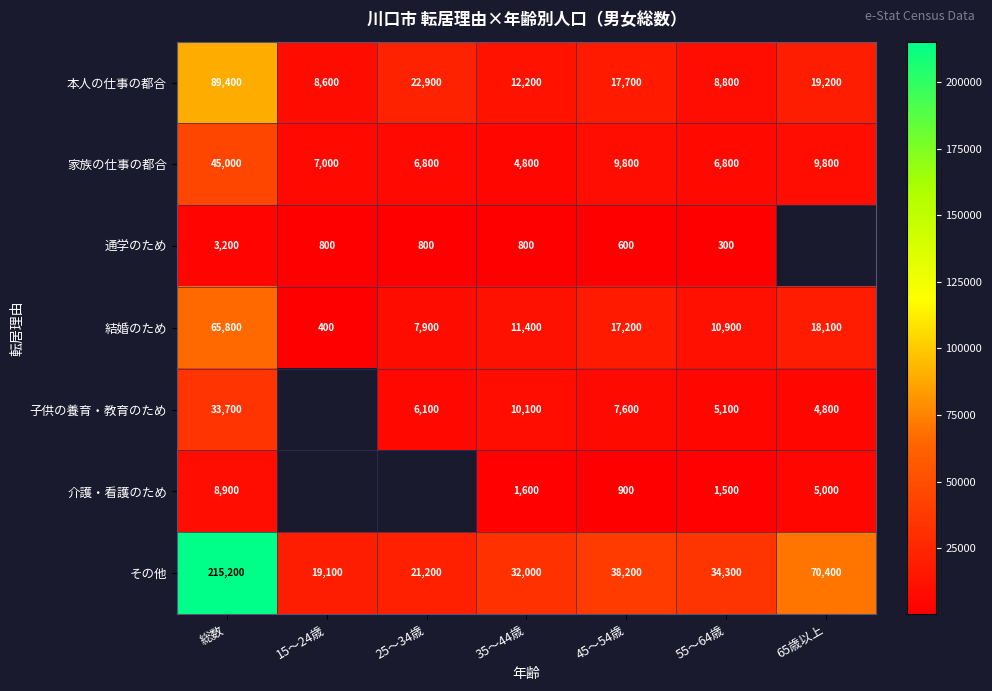

Which category has the highest value in the 家族の仕事の都合 series?

総数